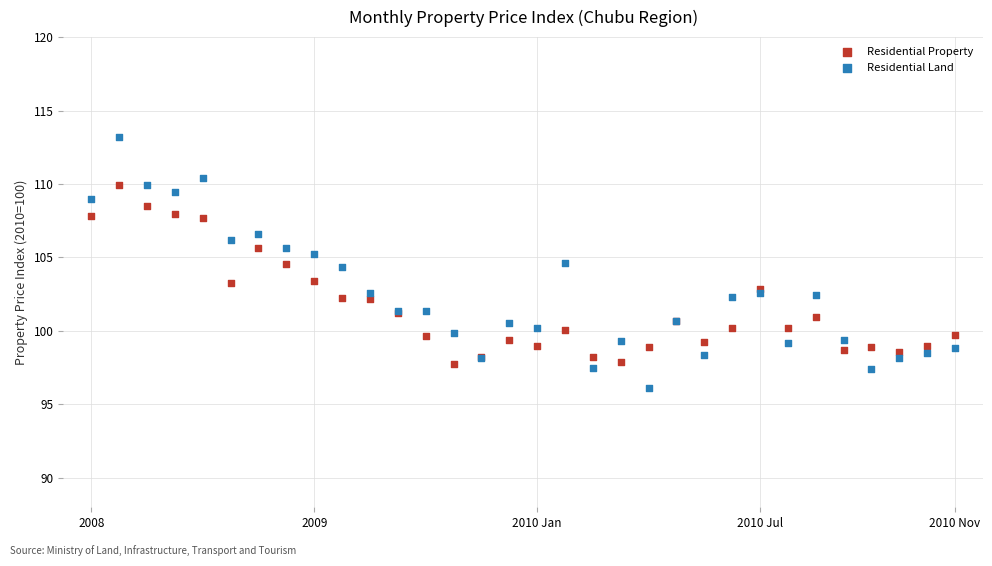

Which series has the widest spread of Y values?

Residential Land